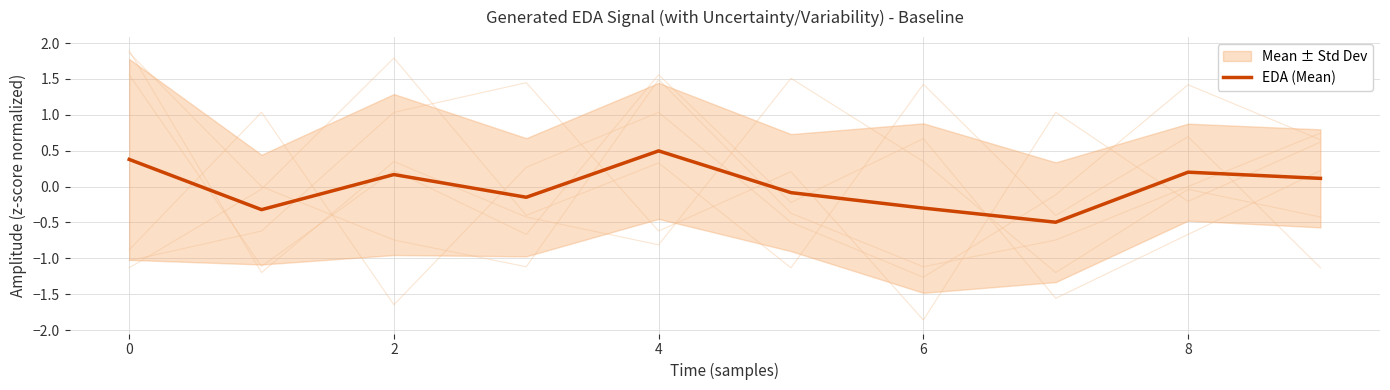

What is the lowest value of the EDA (Mean) series?

-0.5